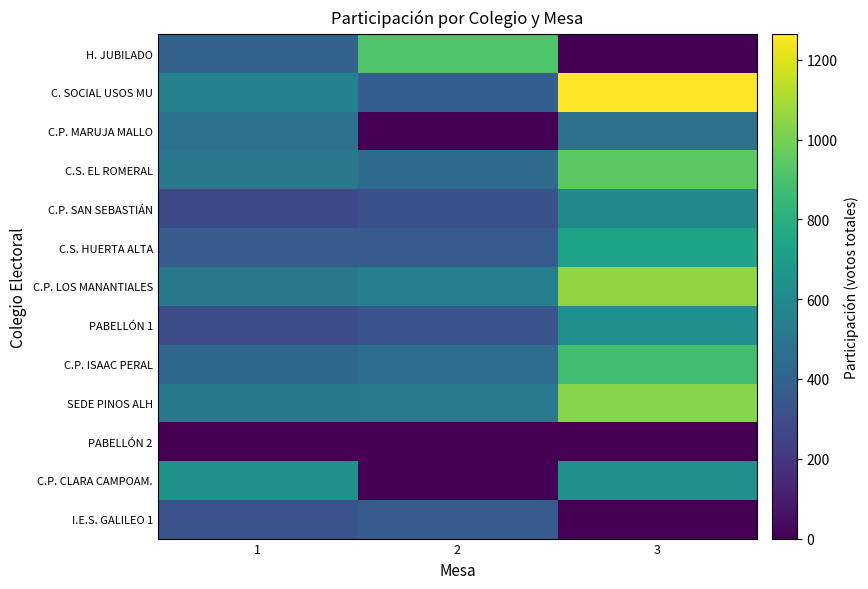

Rank the series at 1 from lowest to highest value.

PABELLÓN 2, C.P. SAN SEBASTIÁN, PABELLÓN 1, I.E.S. GALILEO 1, C.S. HUERTA ALTA, H. JUBILADO, C.P. ISAAC PERAL, C.P. MARUJA MALLO, C.S. EL ROMERAL, C.P. LOS MANANTIALES, SEDE PINOS ALH, C. SOCIAL USOS MU, C.P. CLARA CAMPOAM.